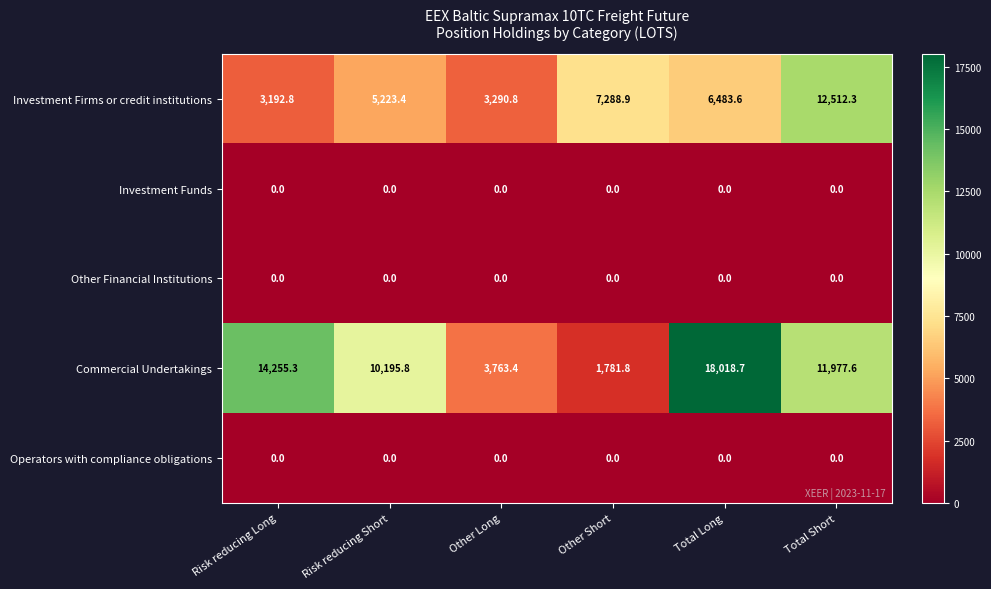

What value does the Commercial Undertakings series have at Other Long?

3763.4